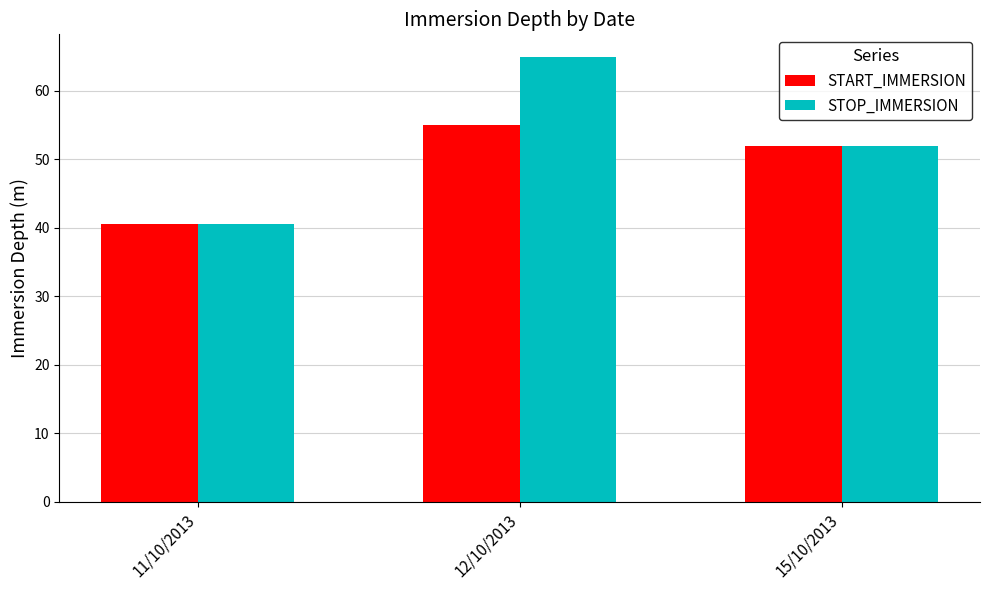

Reading right to left, extract all data points from this chart.

START_IMMERSION: 51.9	55.0	40.5
STOP_IMMERSION: 51.9	65.0	40.5